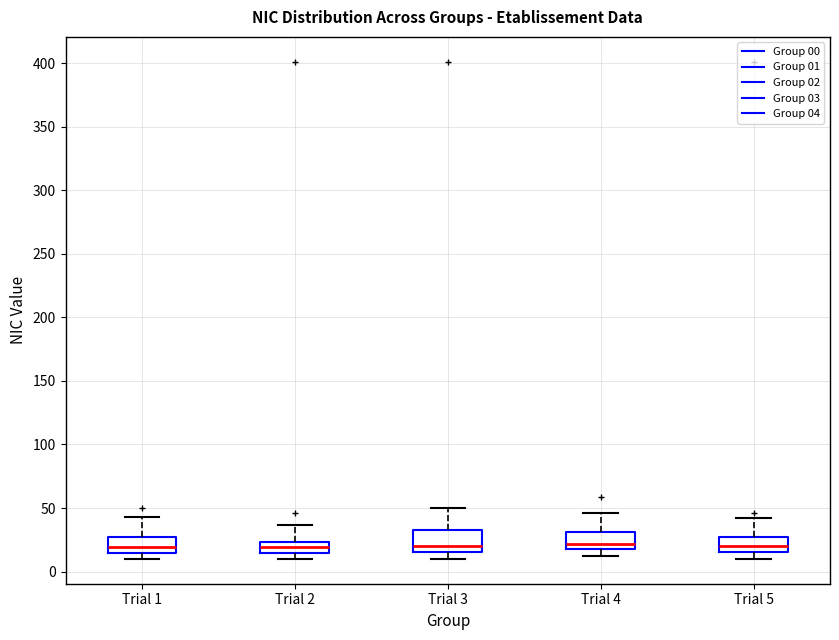

Where is the upper edge of the box for Trial 1 on the y-axis? The values are not printed on the chart, so give them approximately, as read against the axis.

30